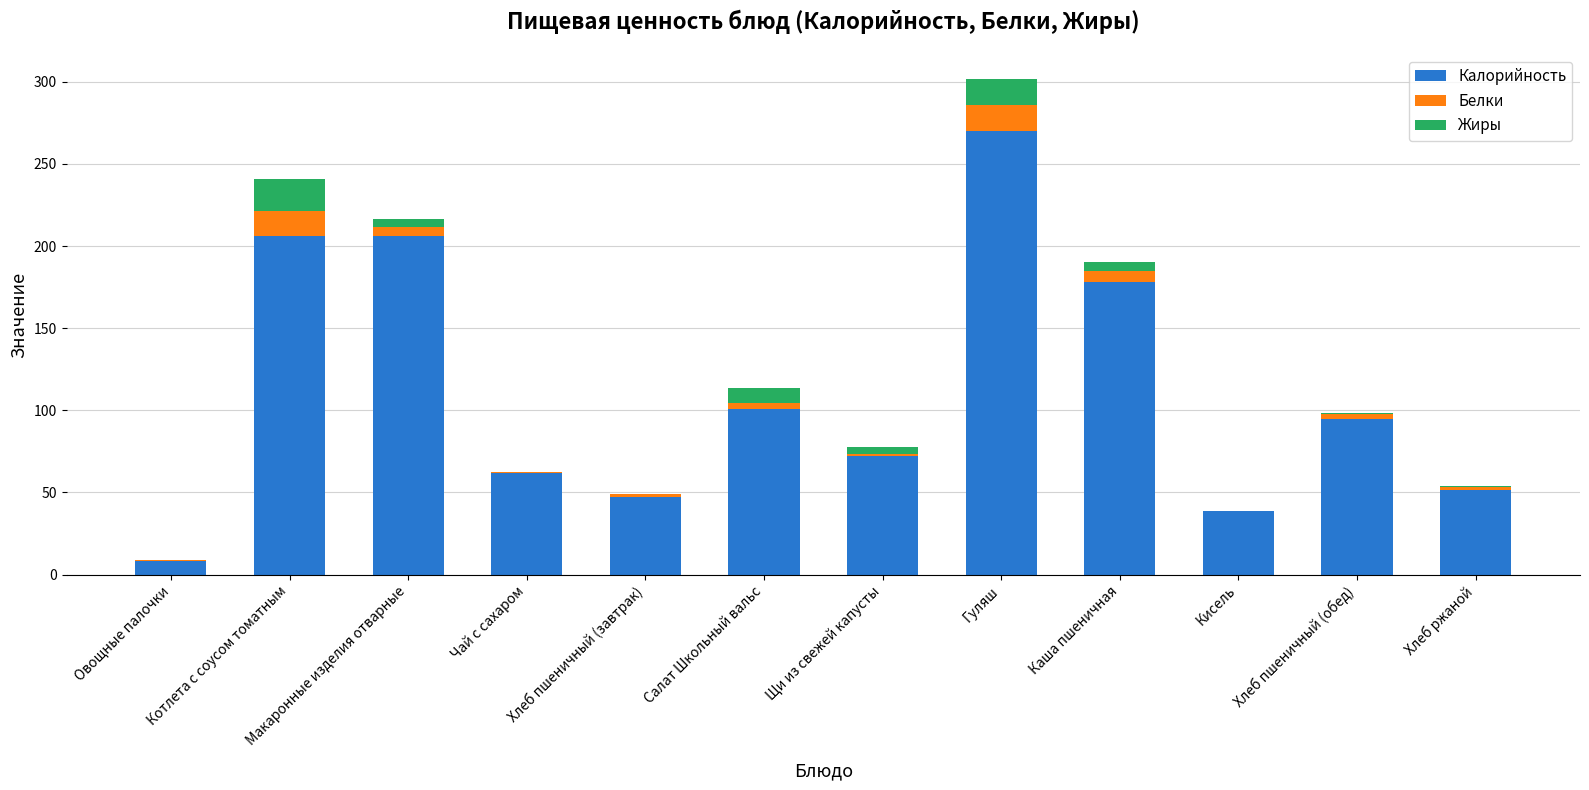

What is the total value across all series at Котлета с соусом томатным?

240.7